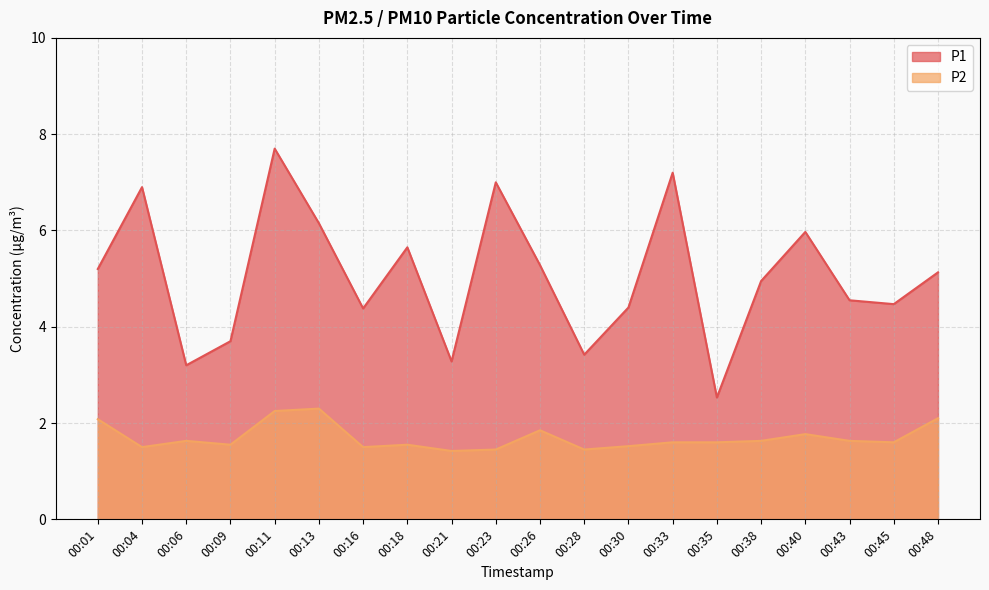

What is the difference between the P1 values at 00:11 and 00:21?

4.4